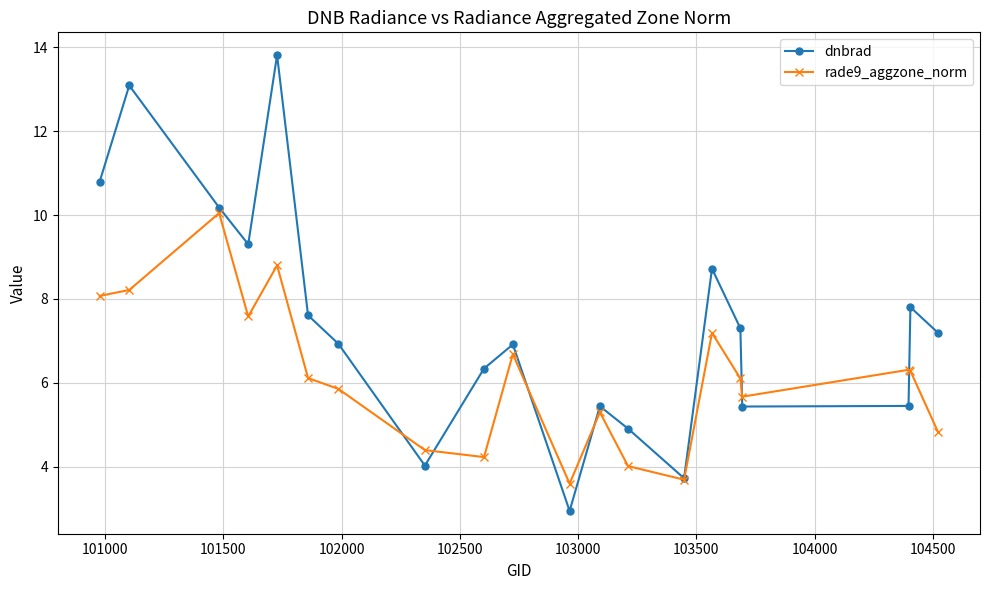

How many interior local peaks does the dnbrad series have?

6